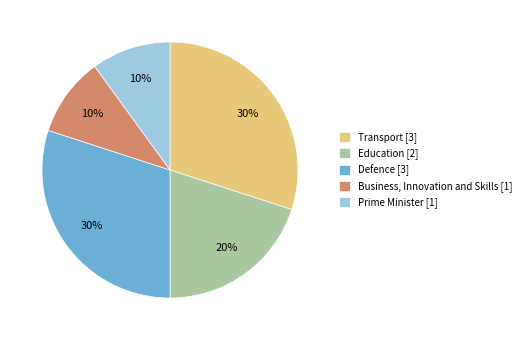

To the nearest percent, what is the difference between the largest and smallest slice percentages?

20%